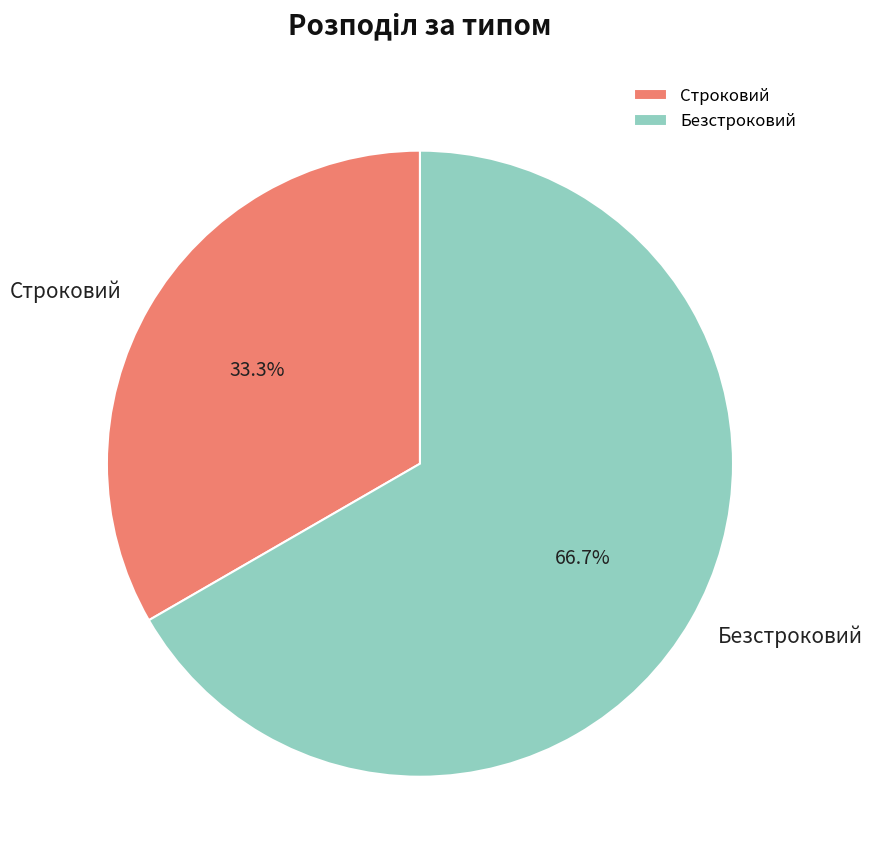

What is the ratio of the value at Безстроковий to the value at Строковий?

2.0